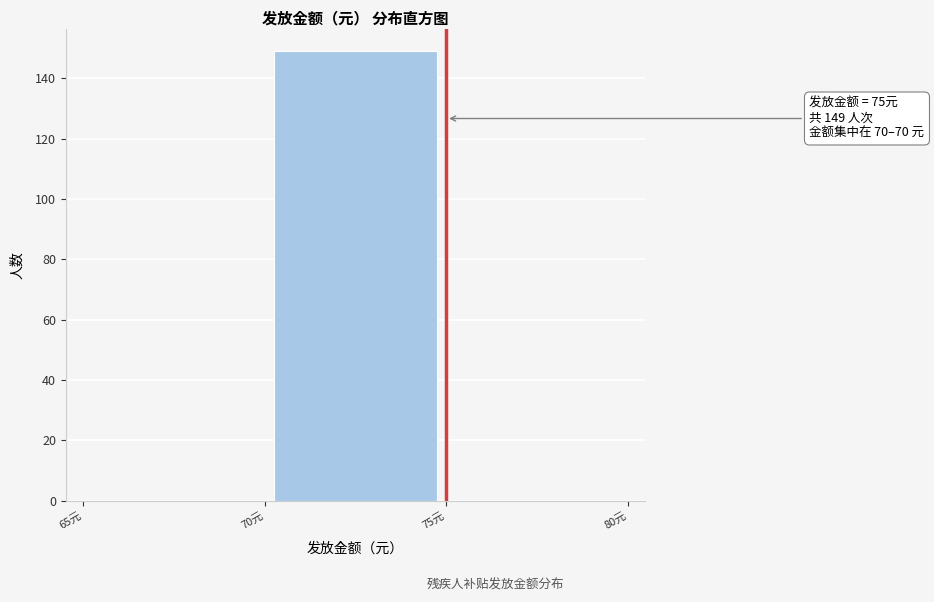

Over which range of the x-axis is the bar tallest?

70 to 75